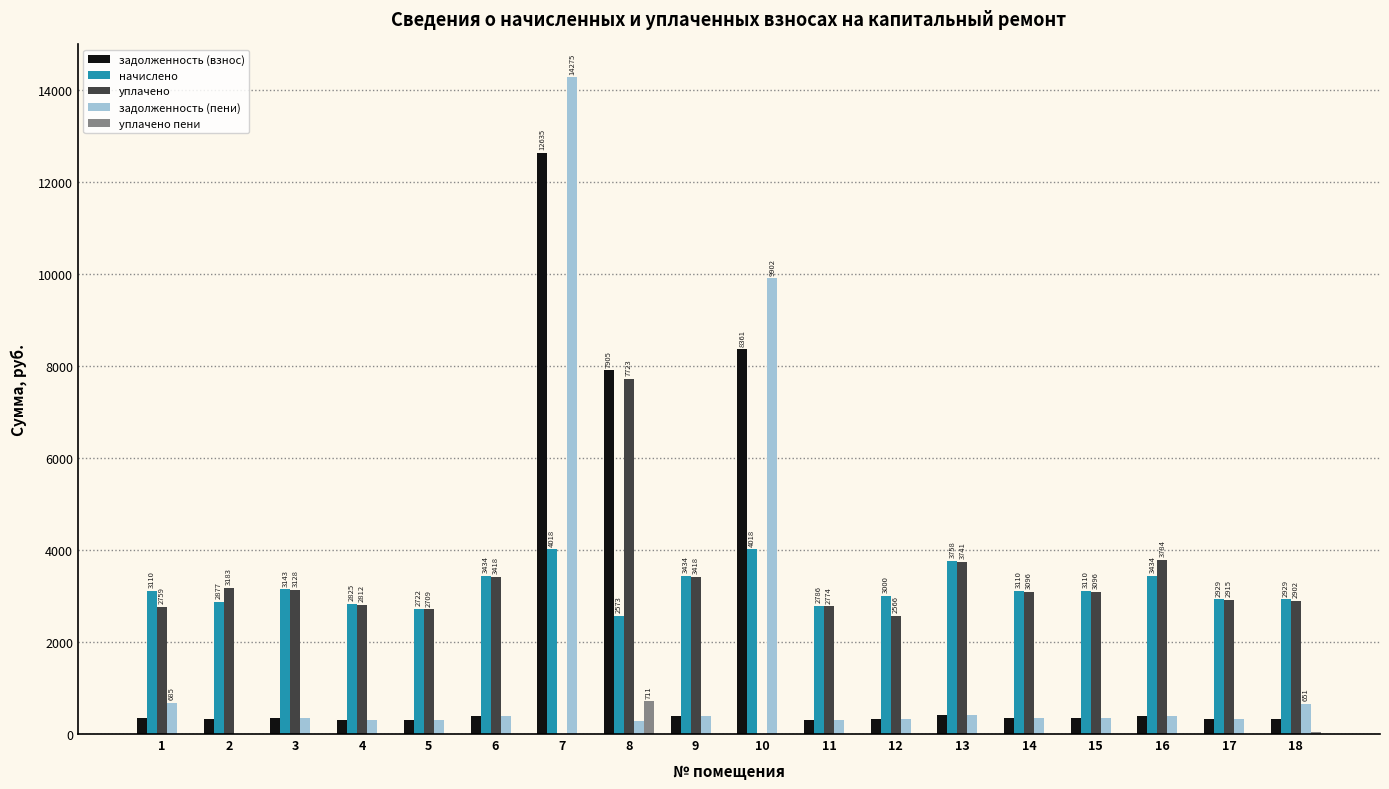

Is the value of задолженность (взнос) at 8 greater than the value of задолженность (пени) at 8?

Yes